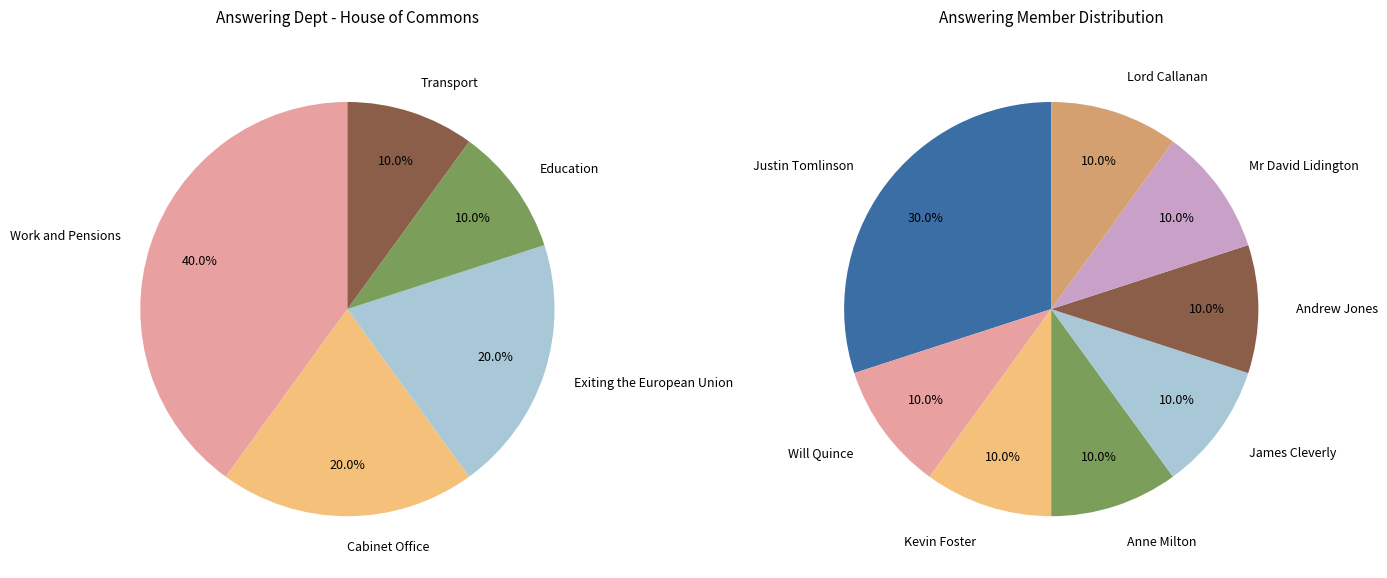

Is it true that Transport is 10% of the pie?

True